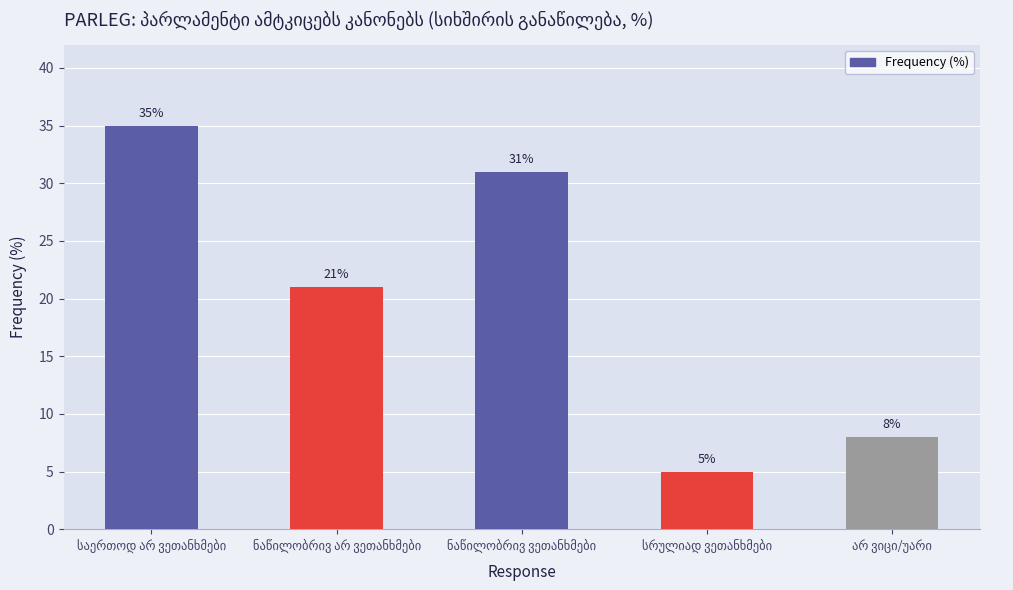

What is the sum of all values?

100